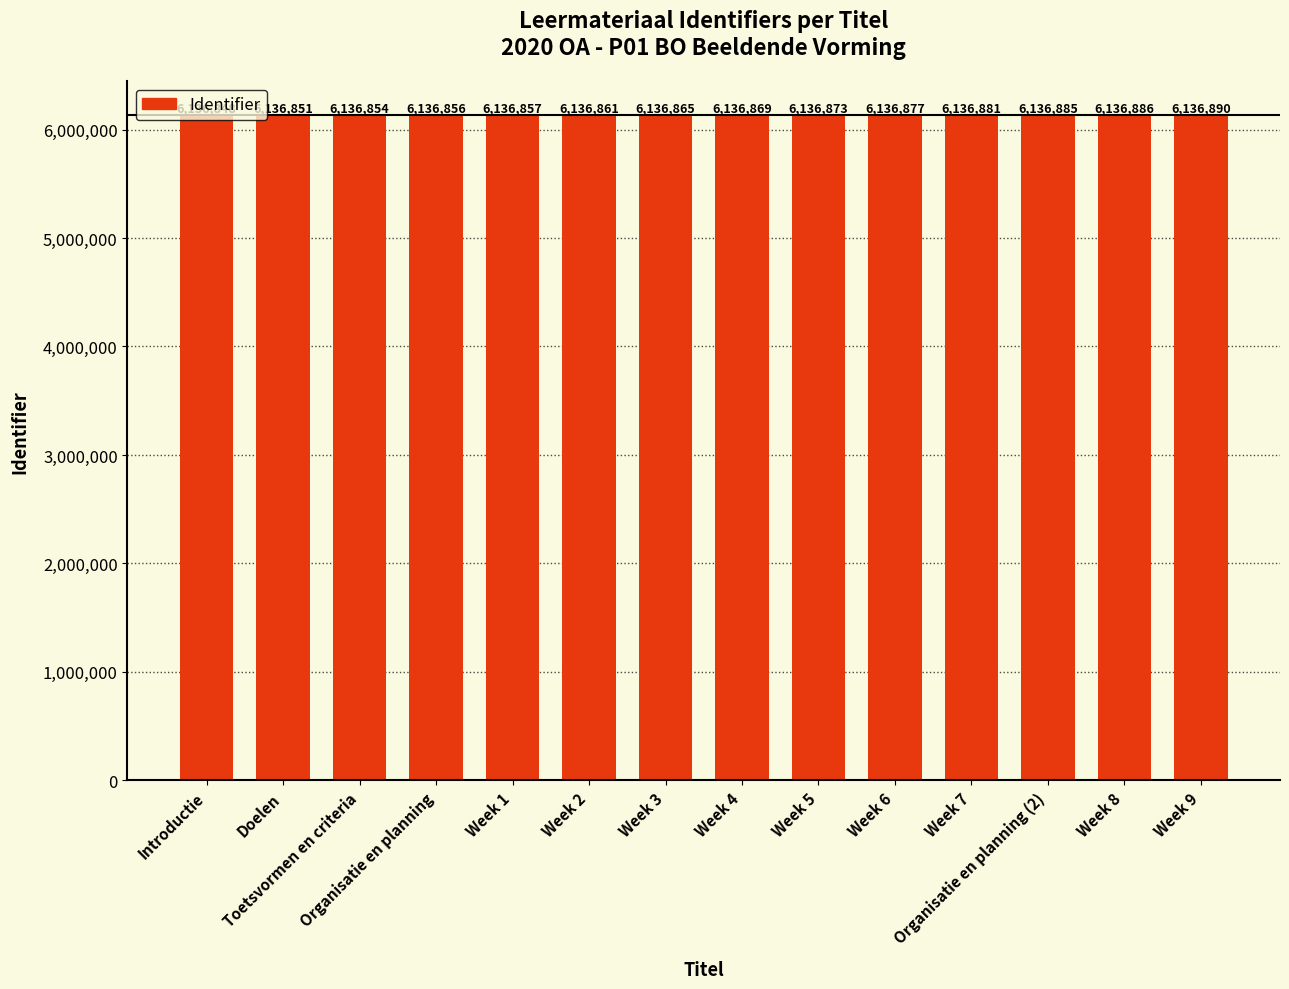

Reading left to right, what are all the values shown in this chart?

6136848	6136851	6136854	6136856	6136857	6136861	6136865	6136869	6136873	6136877	6136881	6136885	6136886	6136890